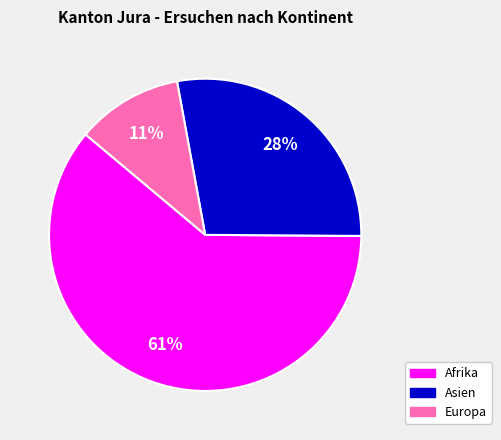

To the nearest percent, what is the average slice percentage?

33%